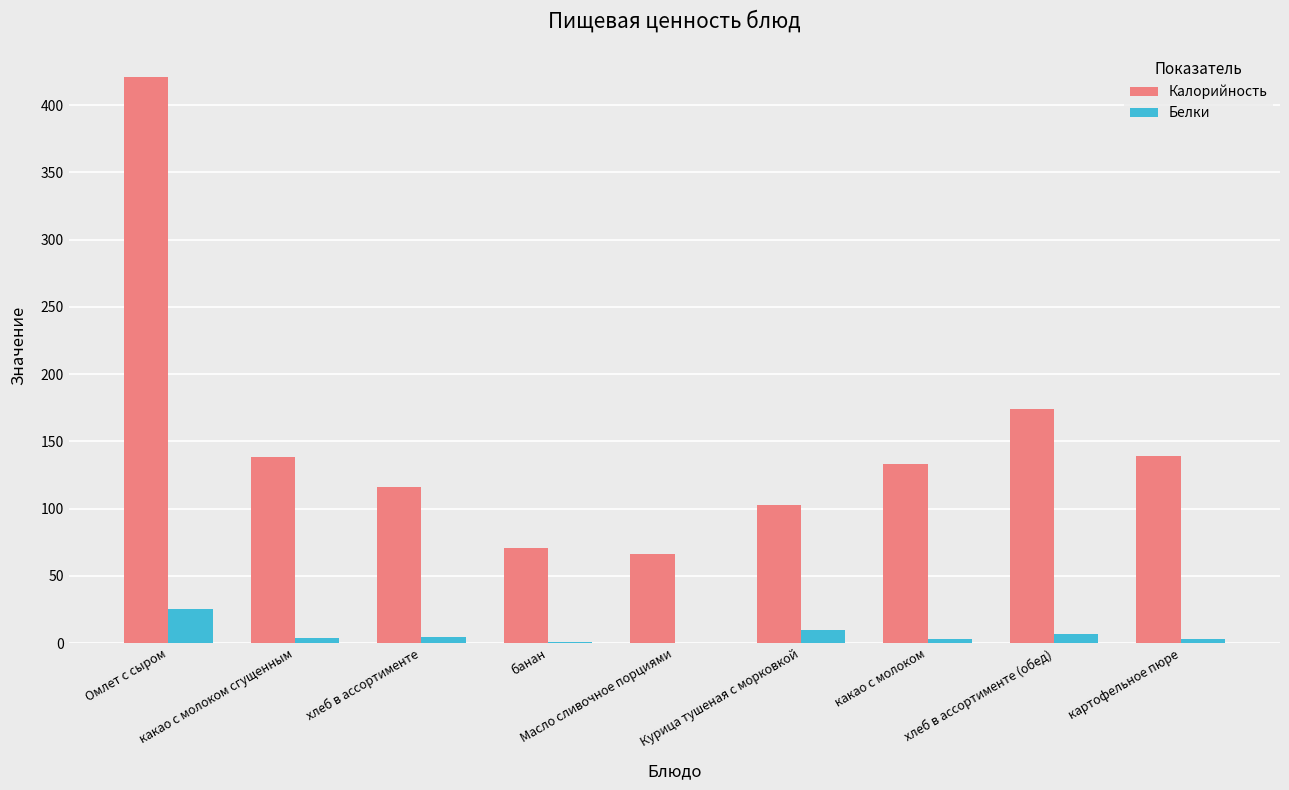

What is the approximate value of Калорийность at хлеб в ассортименте (обед)?

174.0